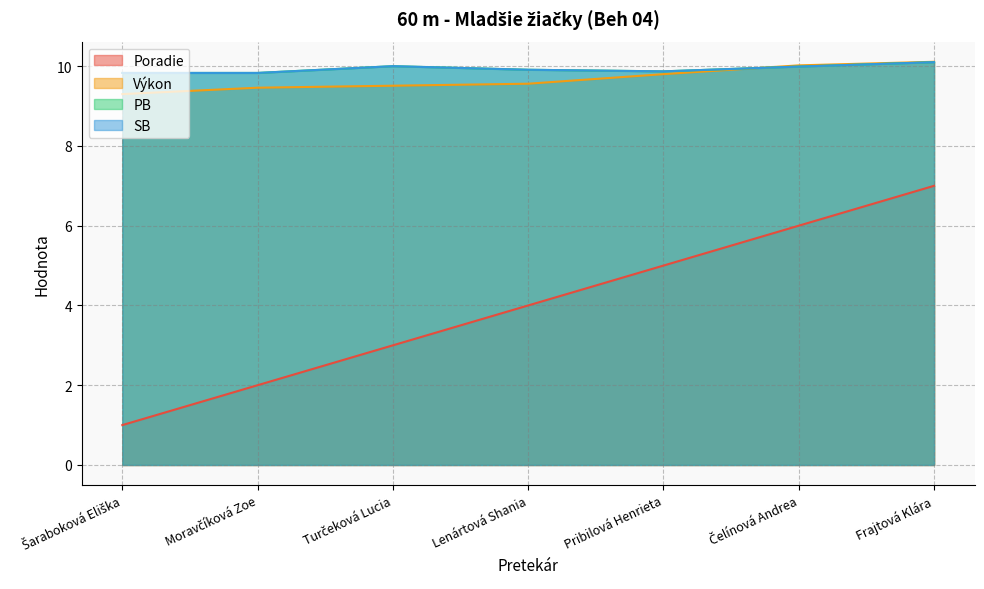

What is the total value across all series at Turčeková Lucia?

32.5